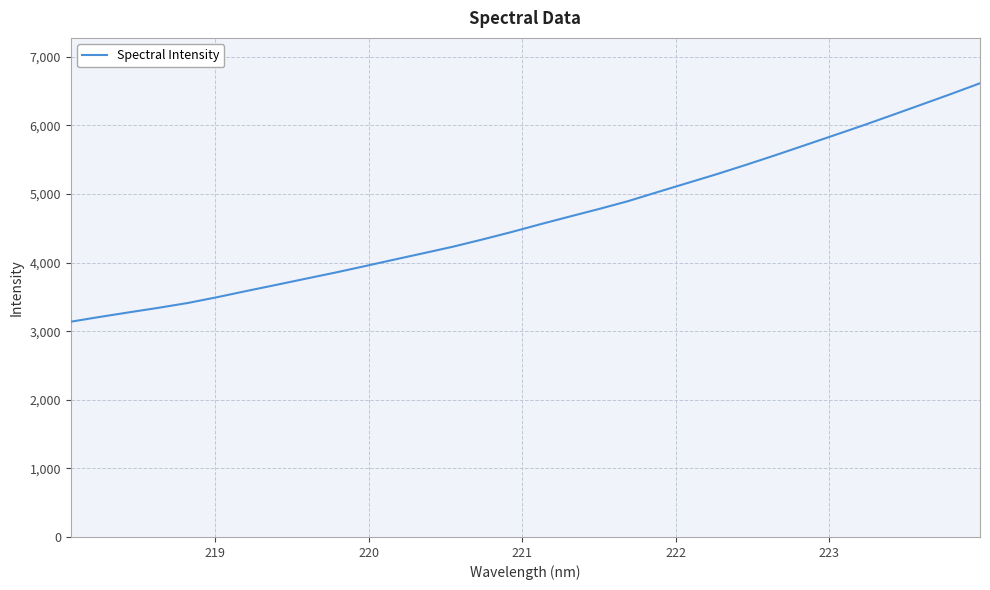

Does the chart have visible grid lines?

Yes